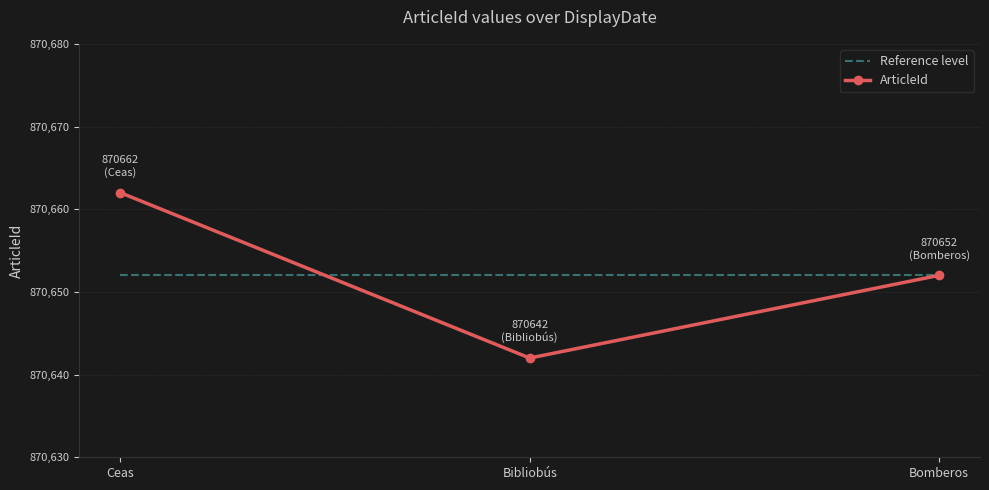

At which category is the sum across all series the highest?

Ceas